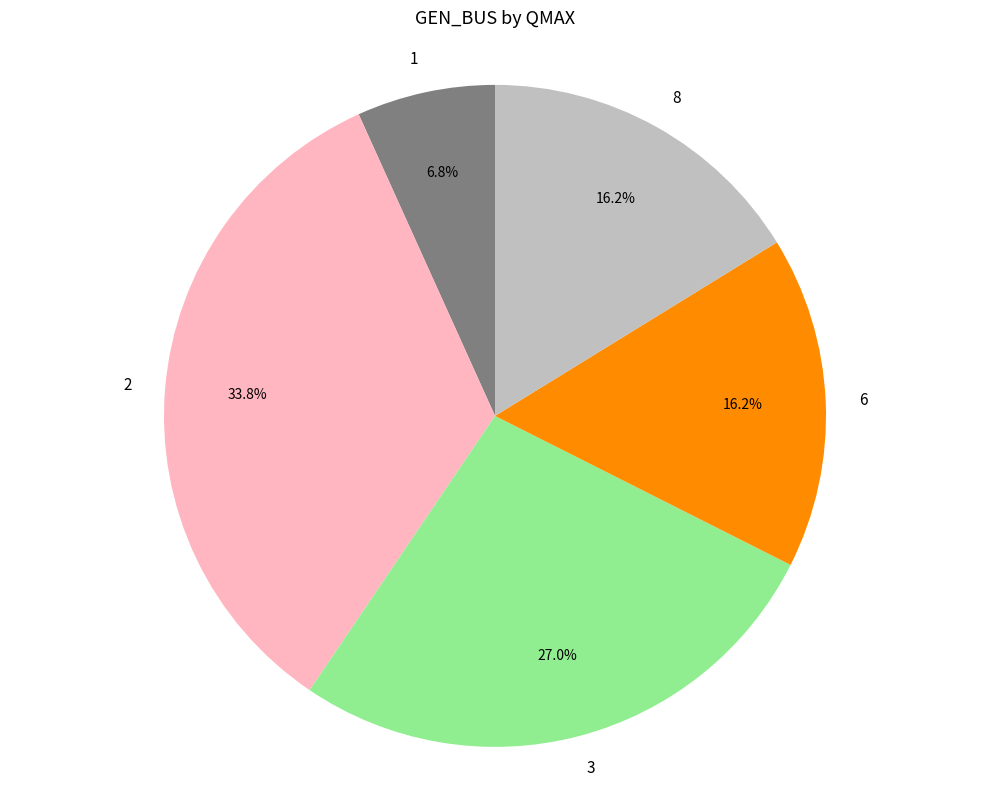

What is the smallest slice in the pie chart?

1